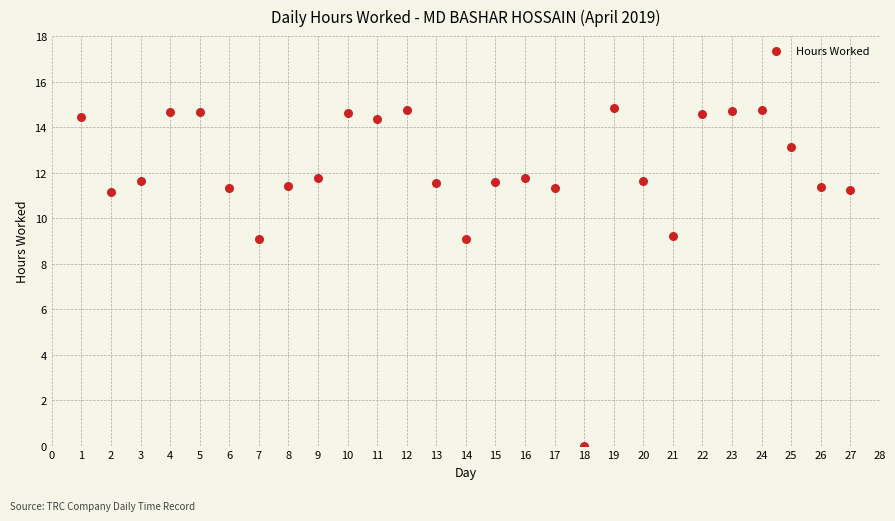

What is the range of Y values (max minus min)?

14.8